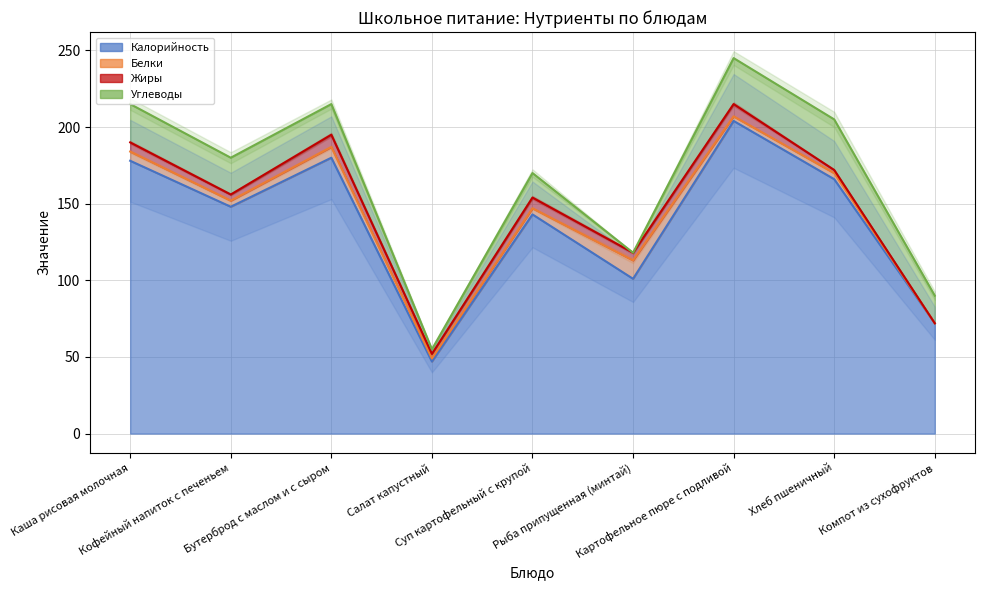

Rank the categories by Калорийность value from highest to lowest.

Картофельное пюре с подливой, Бутерброд с маслом и с сыром, Каша рисовая молочная, Хлеб пшеничный, Кофейный напиток с печеньем, Суп картофельный с крупой, Рыба припущенная (минтай), Компот из сухофруктов, Салат капустный